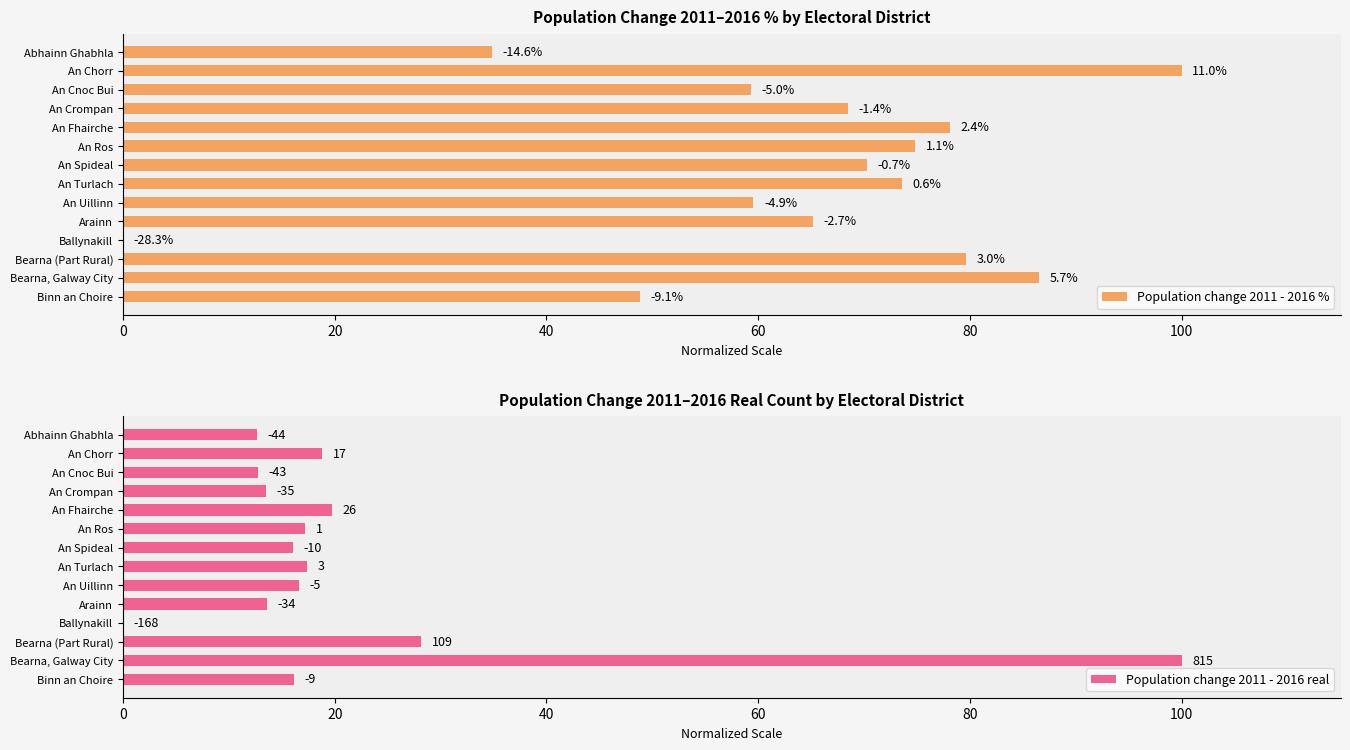

What is the total value across all series at An Turlach?

90.9